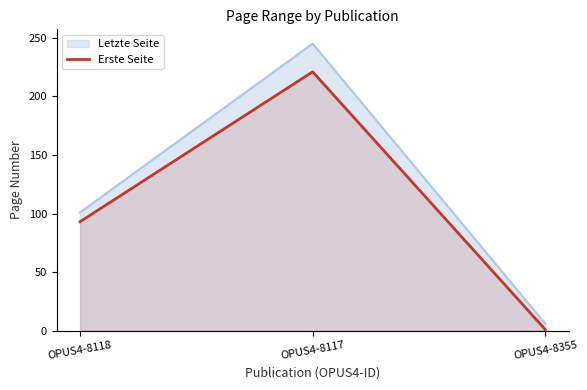

What is the label of the 1st point from the right?

OPUS4-8355